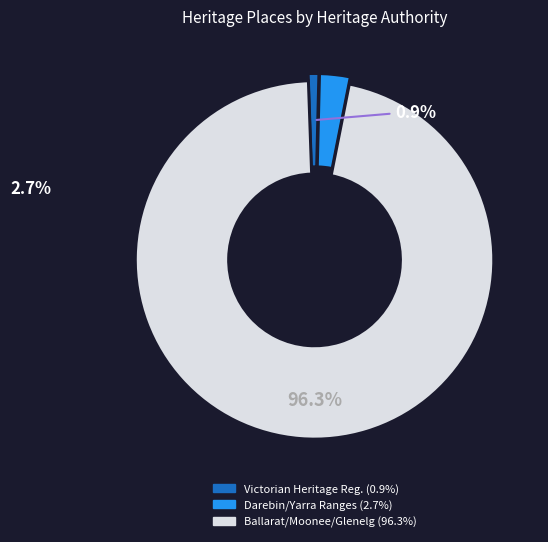

Is there a majority slice in this chart?

Yes